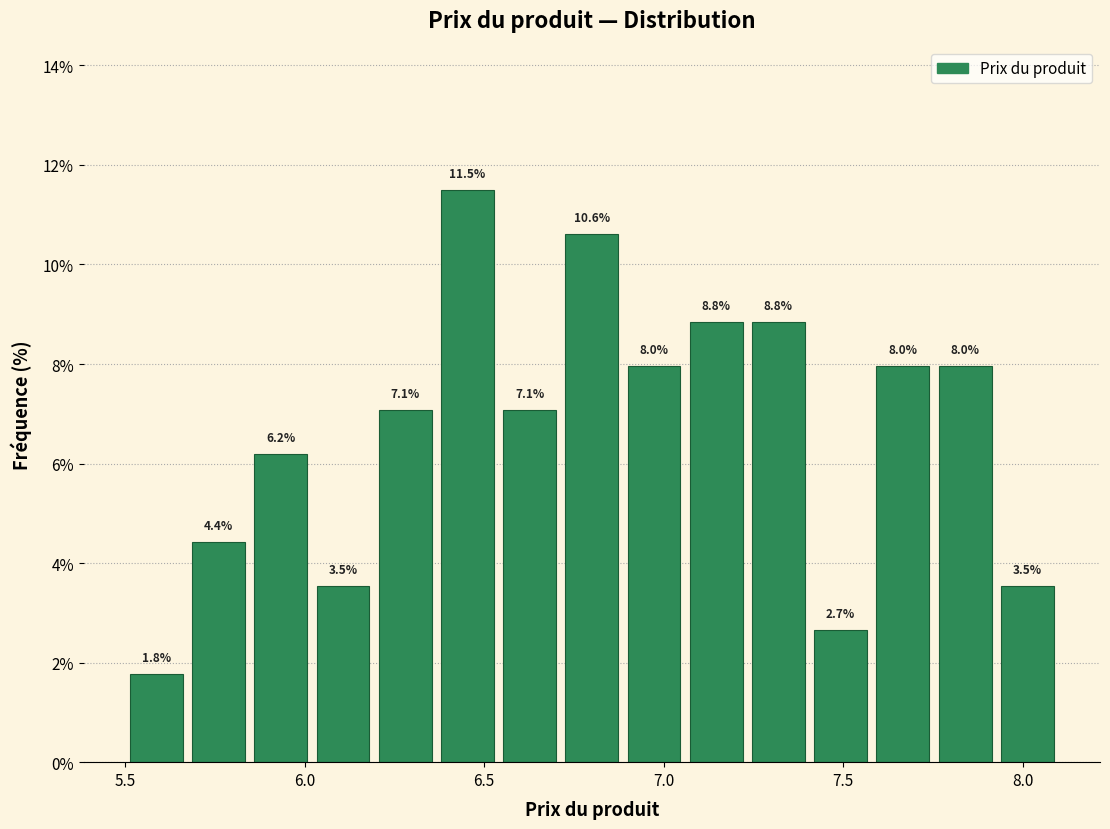

Read against the x-axis, roughly where is the centre of the tallest bar?

6.45